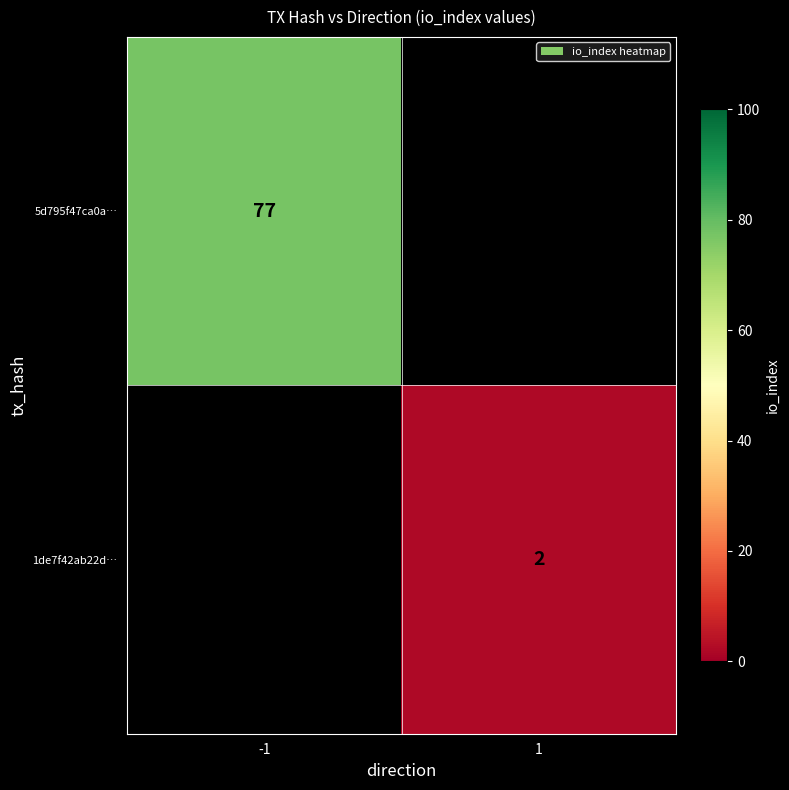

Is the value of 1de7f42ab22d… at 1 greater than the value of 5d795f47ca0a… at -1?

No